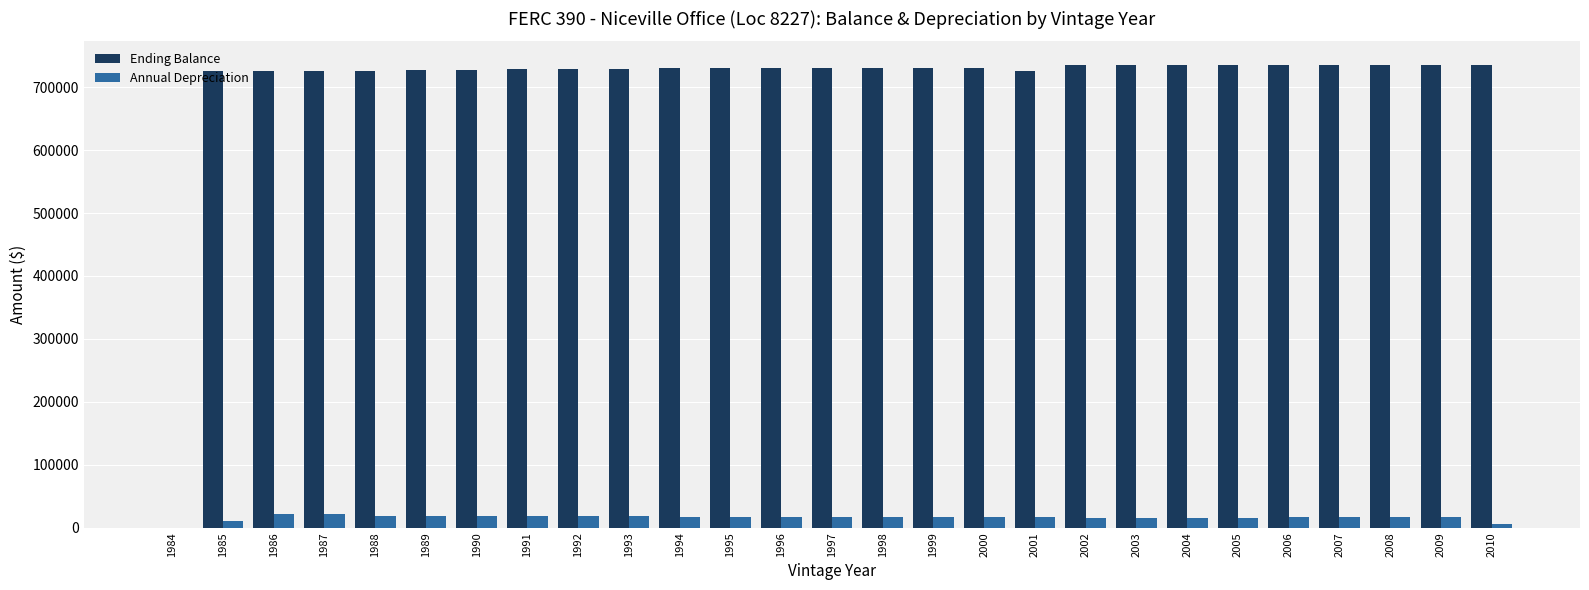

How many groups of bars are there?

27